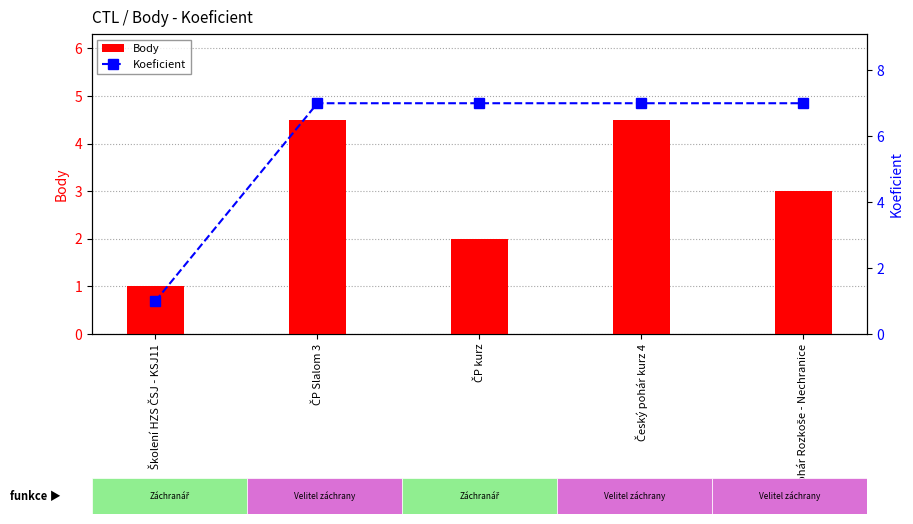

Is the value of Body at ČP kurz greater than the value of Koeficient at ČP kurz?

No